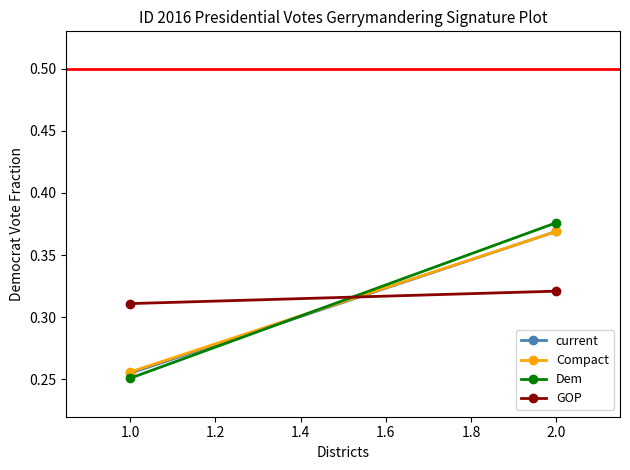

Between 1.0 and 2.0, which series saw the biggest shift?

Dem